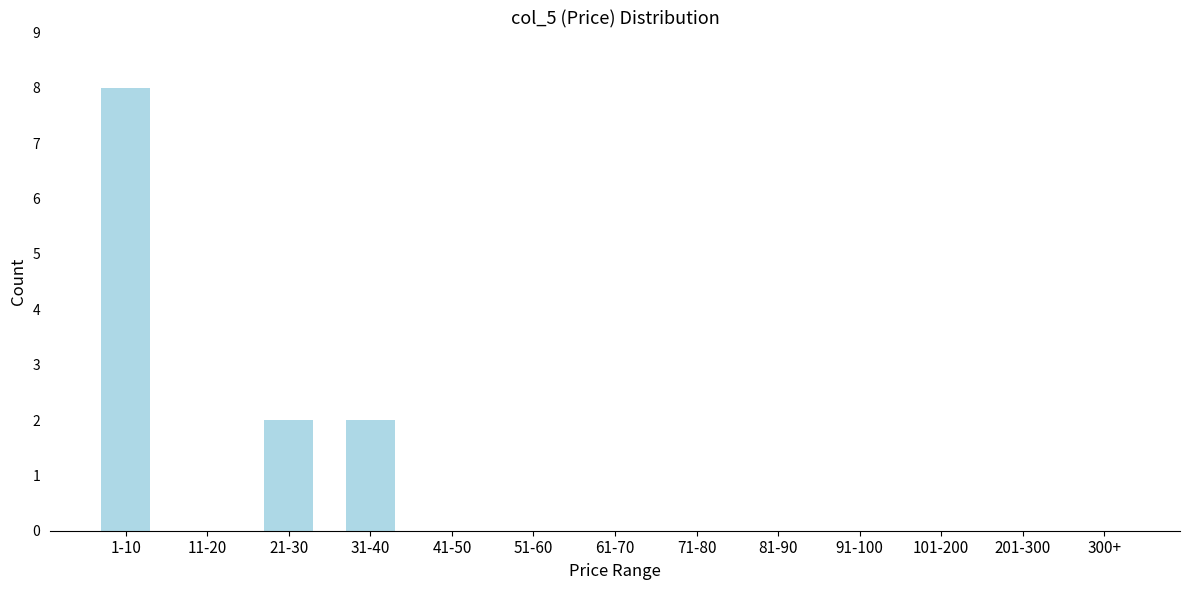

Reading left to right, list all the values displayed in this chart.

1-10=8	11-20=0	21-30=2	31-40=2	41-50=0	51-60=0	61-70=0	71-80=0	81-90=0	91-100=0	101-200=0	201-300=0	300+=0